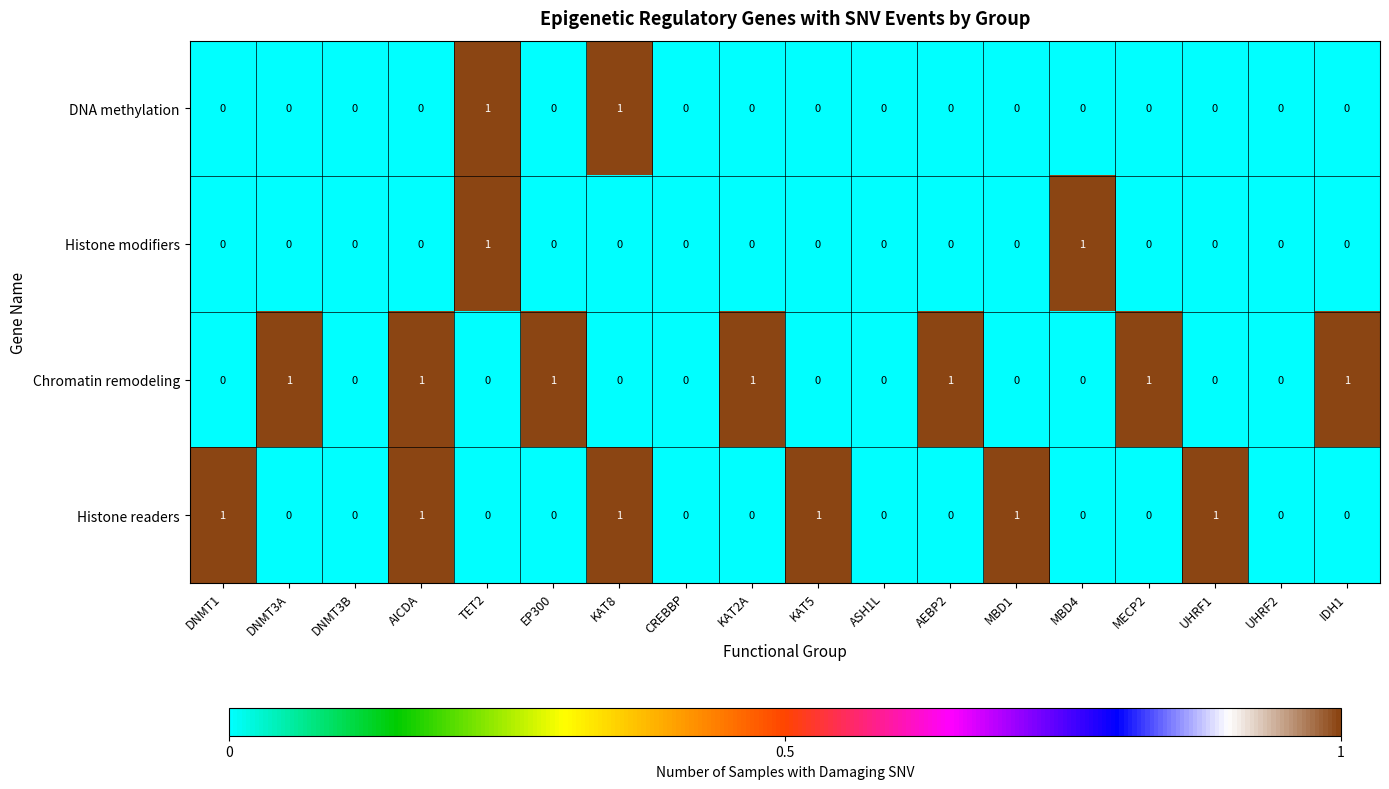

Which series has the largest total across all categories?

Chromatin remodeling